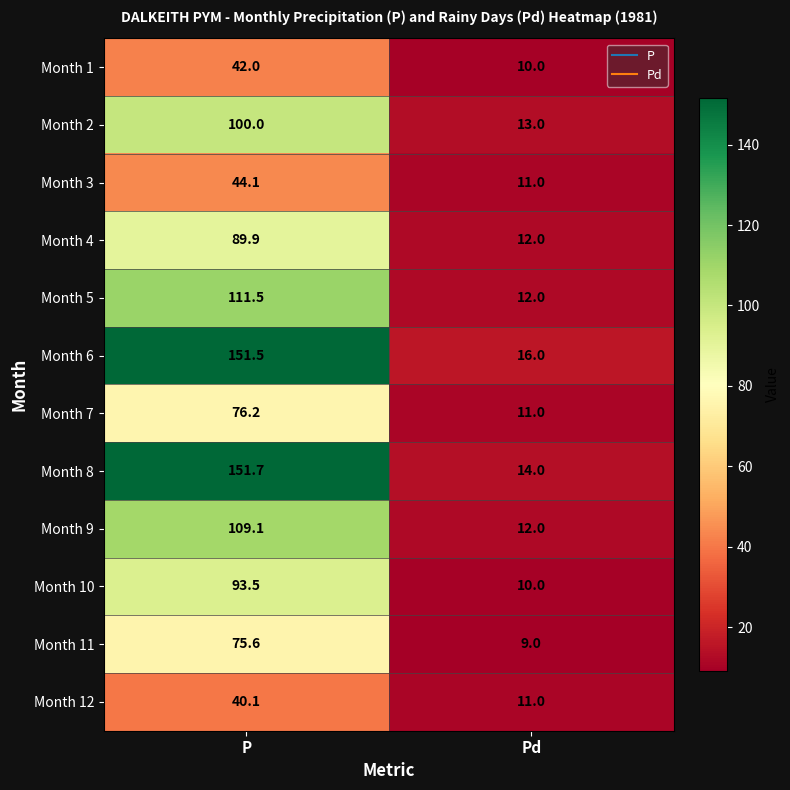

What is the total value across all series at Pd?

141.0